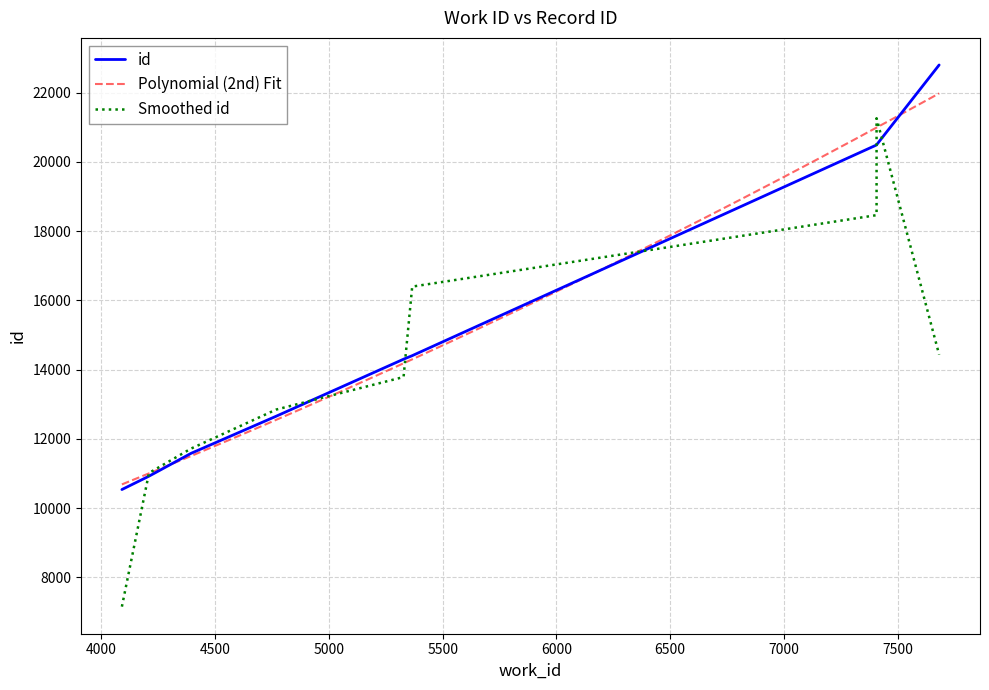

The chart shows a value of 5954 at 5366. True or false?

False